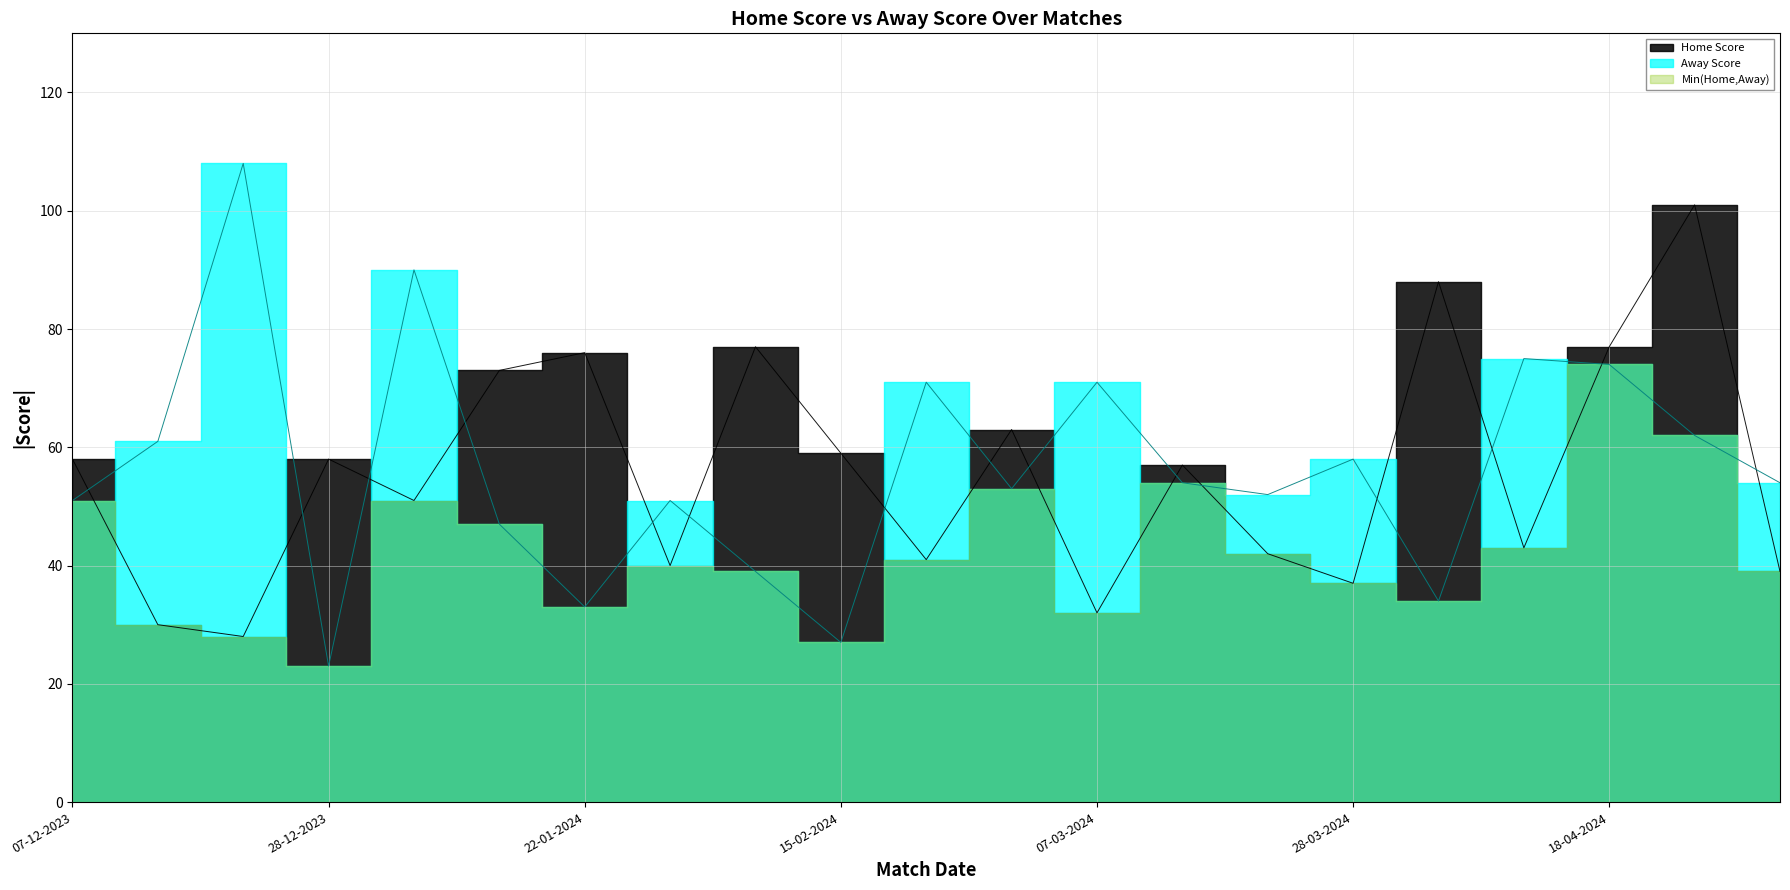

How many intersections are there between Home Score and Away Score?

15